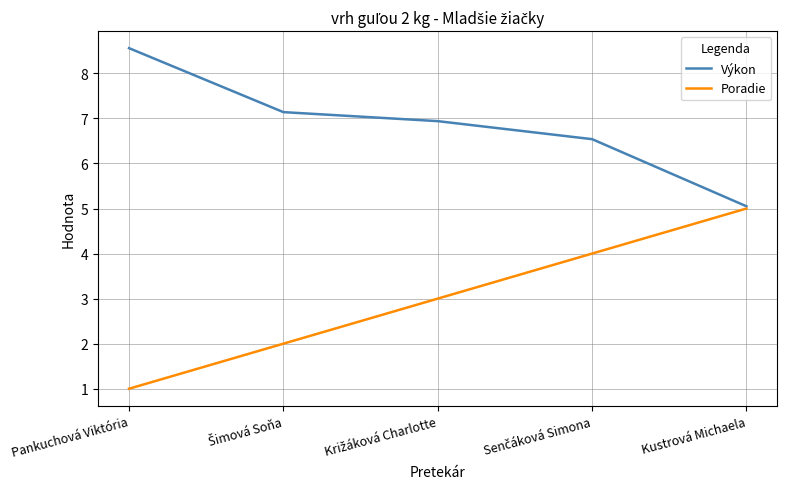

What is the maximum value for Výkon?

8.6